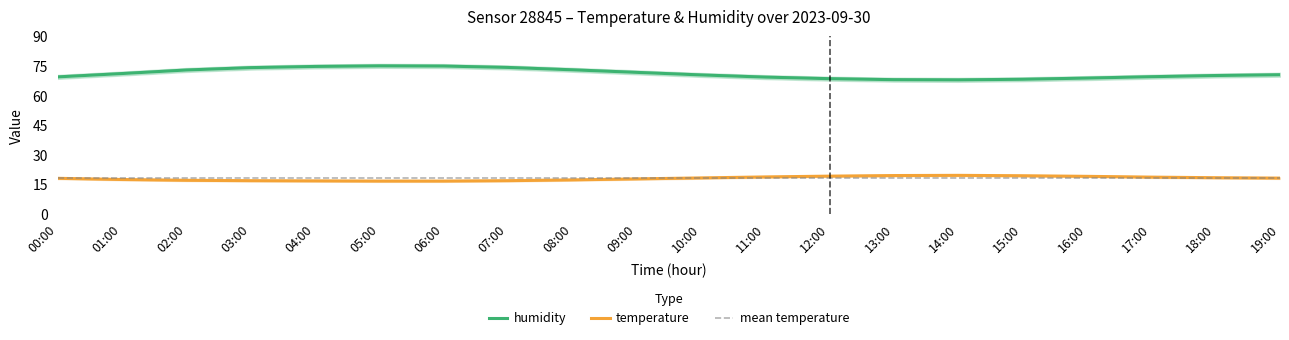

What is the lowest value of the humidity series?

68.0